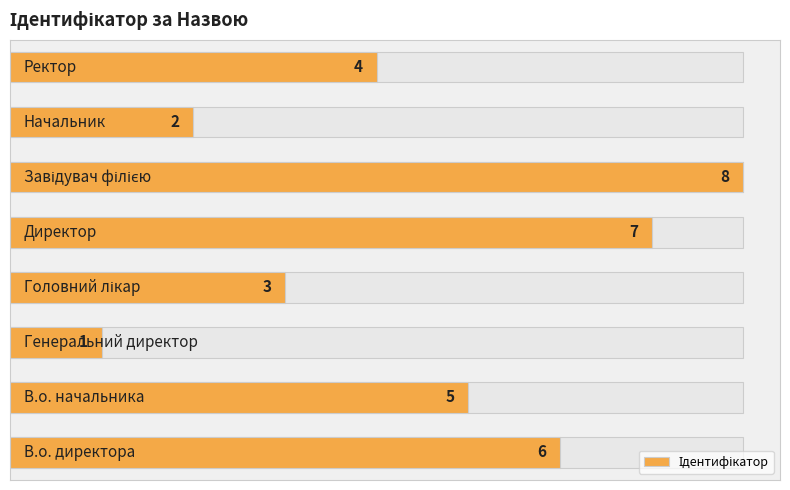

How many values are between 3 and 7?

5